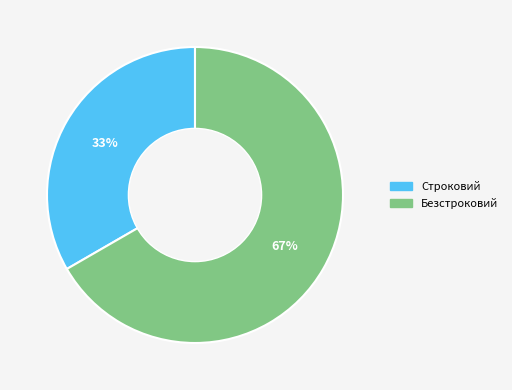

The Безстроковий slice represents 67% of the pie. True or false?

True